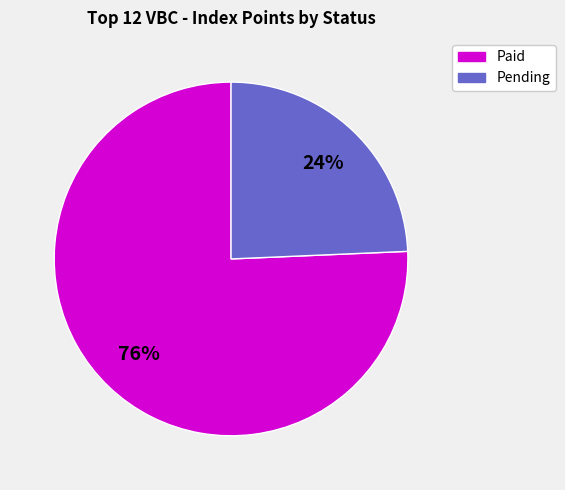

To the nearest percent, what is the average slice percentage?

50%